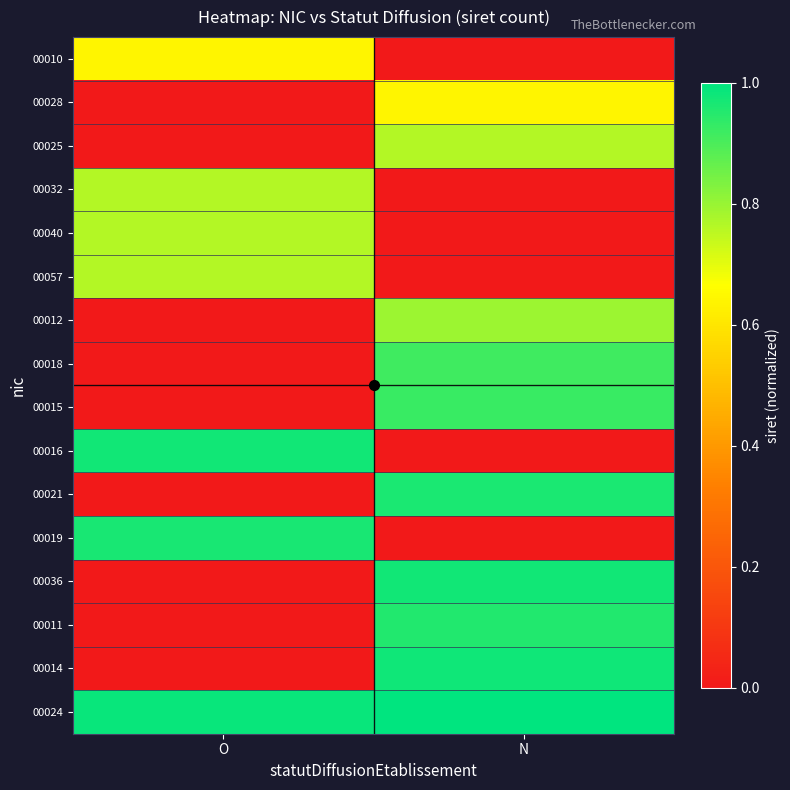

Reading left to right, extract all data points from this chart.

00010: O=0.6	N=0.0
00028: O=0.0	N=0.6
00025: O=0.0	N=0.8
00032: O=0.8	N=0.0
00040: O=0.8	N=0.0
00057: O=0.8	N=0.0
00012: O=0.0	N=0.8
00018: O=0.0	N=0.9
00015: O=0.0	N=0.9
00016: O=1.0	N=0.0
00021: O=0.0	N=1.0
00019: O=1.0	N=0.0
00036: O=0.0	N=1.0
00011: O=0.0	N=1.0
00014: O=0.0	N=1.0
00024: O=1.0	N=1.0